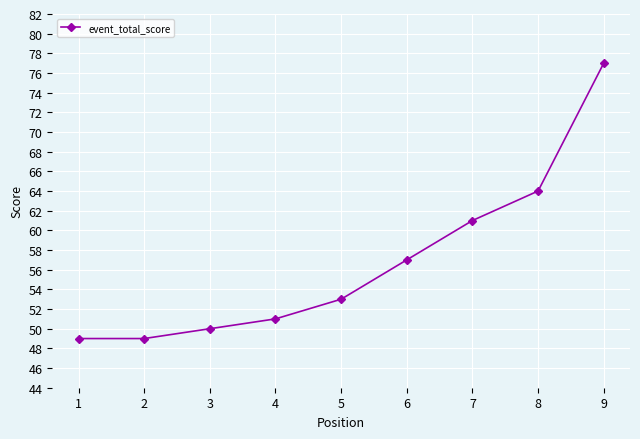

Reading right to left, transcribe all the data shown in this chart.

77	64	61	57	53	51	50	49	49